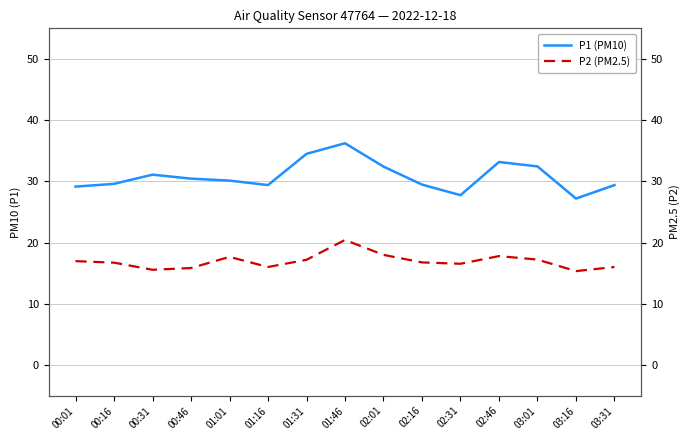

The value of P1 (PM10) at 02:16 is 29.5. True or false?

True